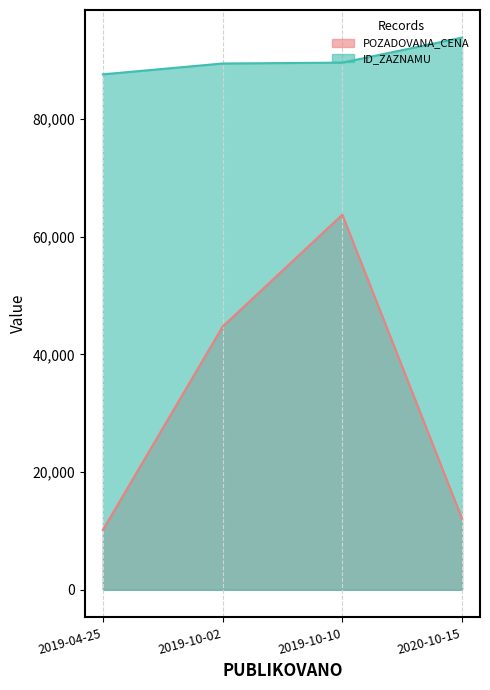

Where is POZADOVANA_CENA nearest to the value 36960?

2019-10-02